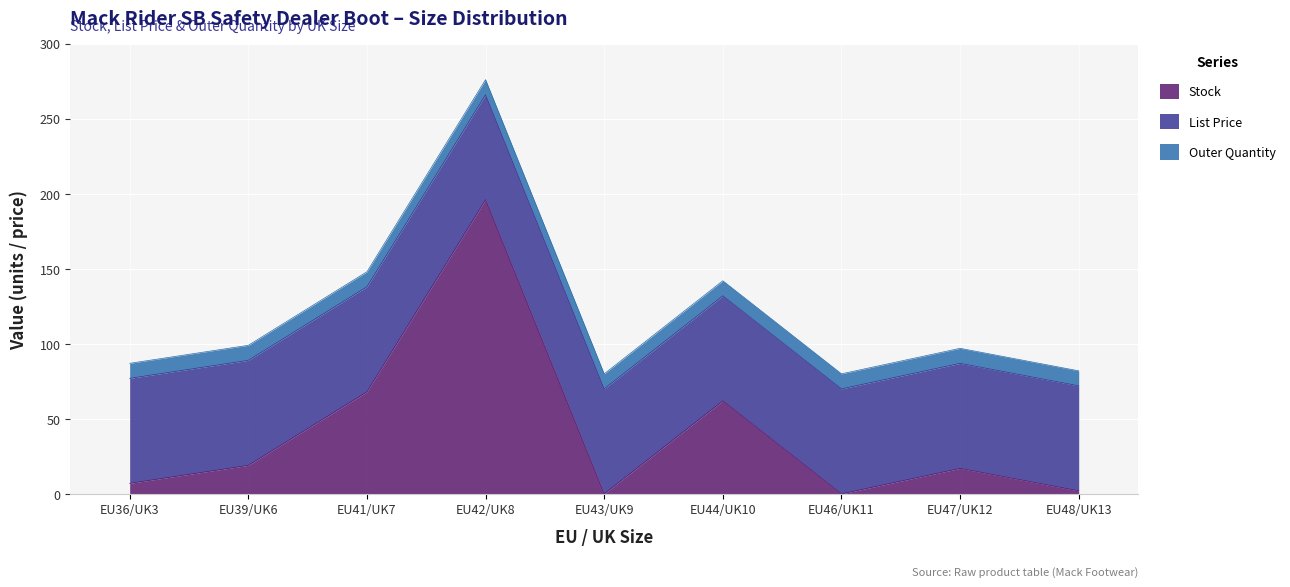

True or false: List Price has more than 2 interior local peaks.

False